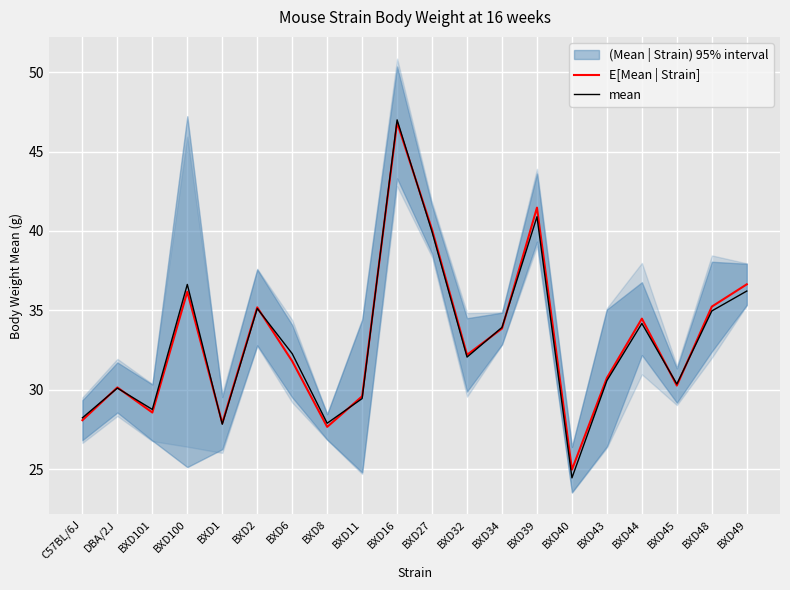

Rank the series at DBA/2J from highest to lowest value.

E[Mean | Strain], mean